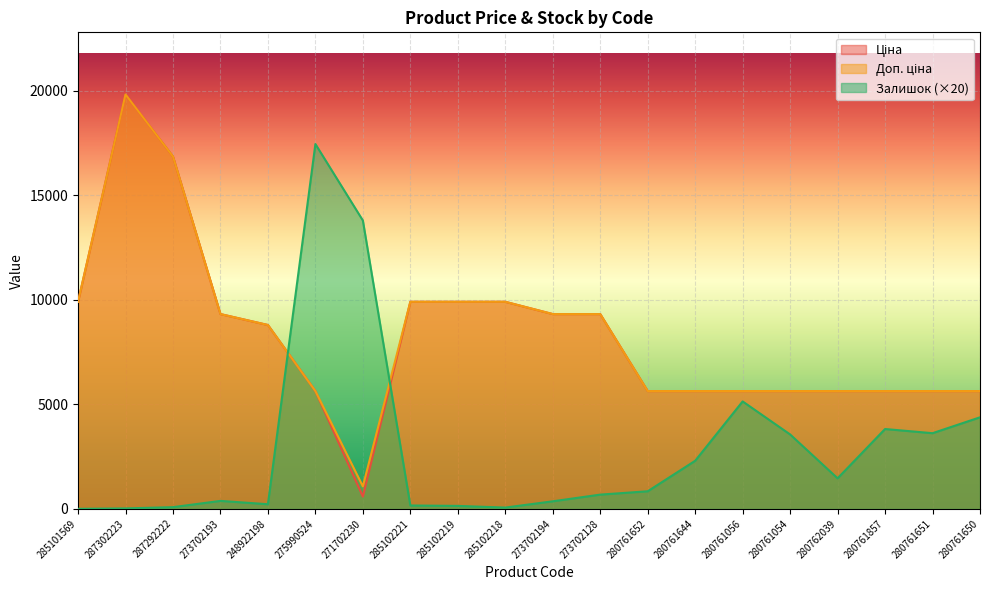

Where is Ціна nearest to the value 10208?

285101569